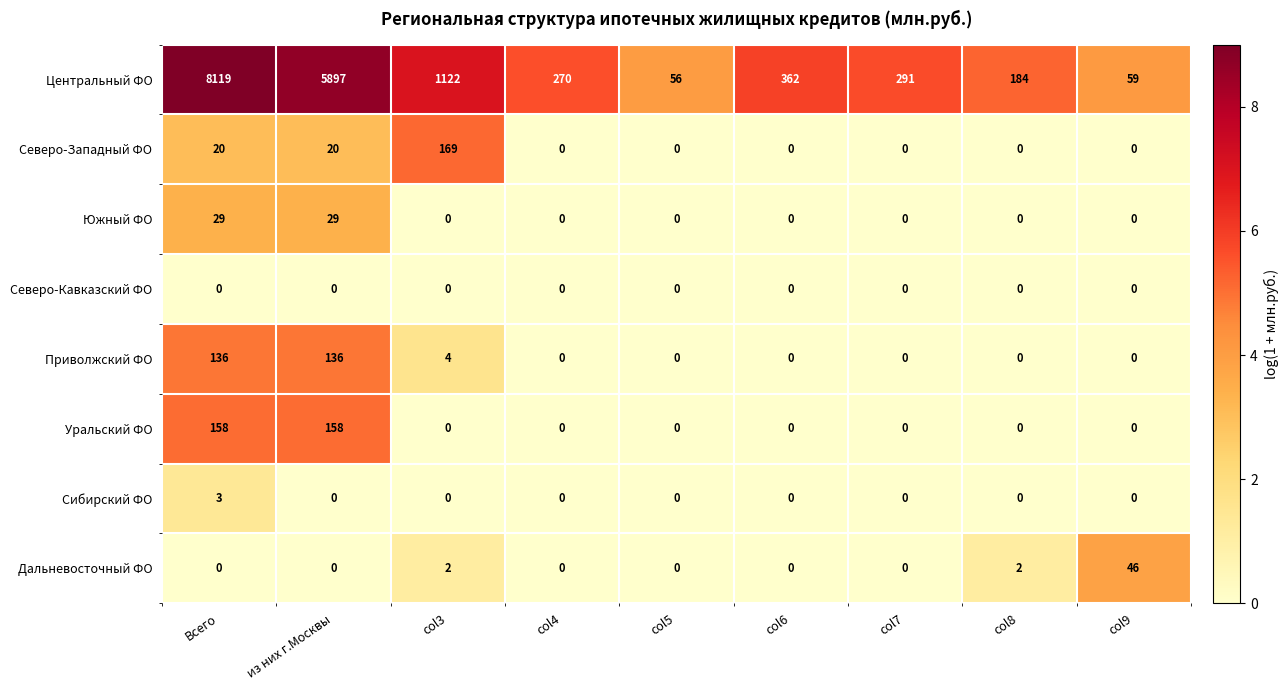

What is the difference between the highest and lowest values at из них г.Москвы?

5897